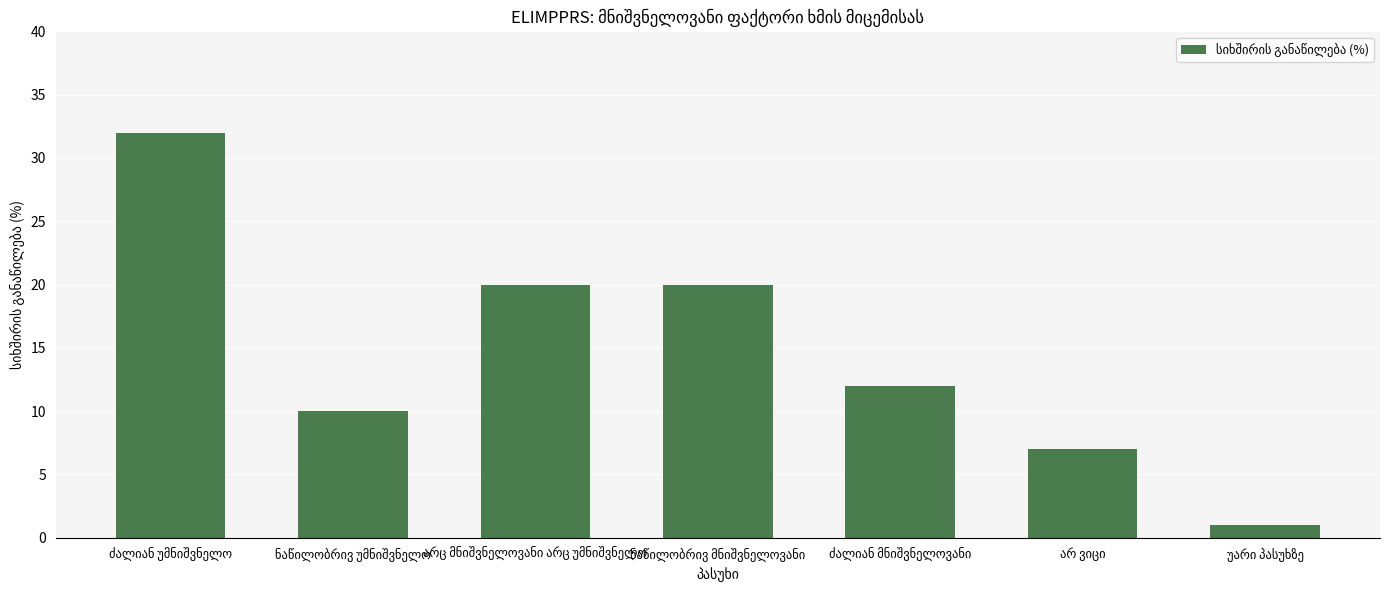

Reading left to right, list all the values displayed in this chart.

32	10	20	20	12	7	1